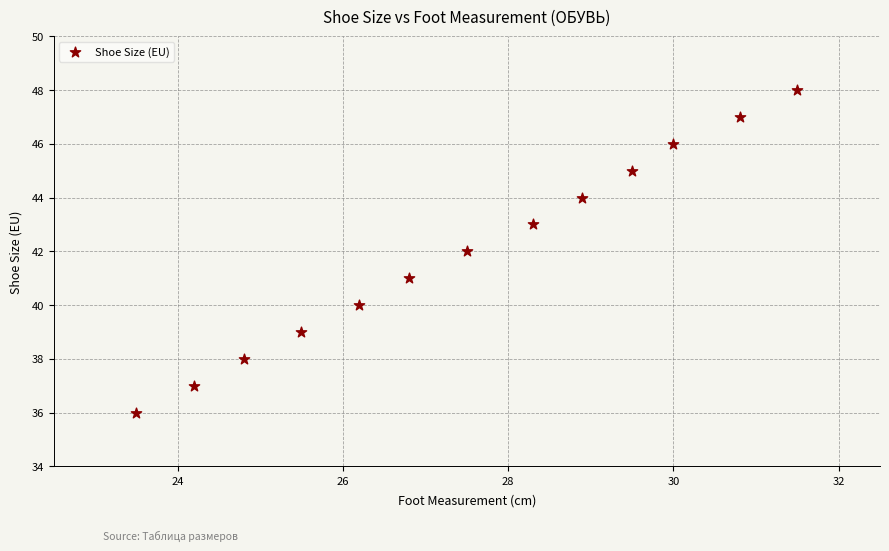

What is the range of Y values (max minus min)?

12